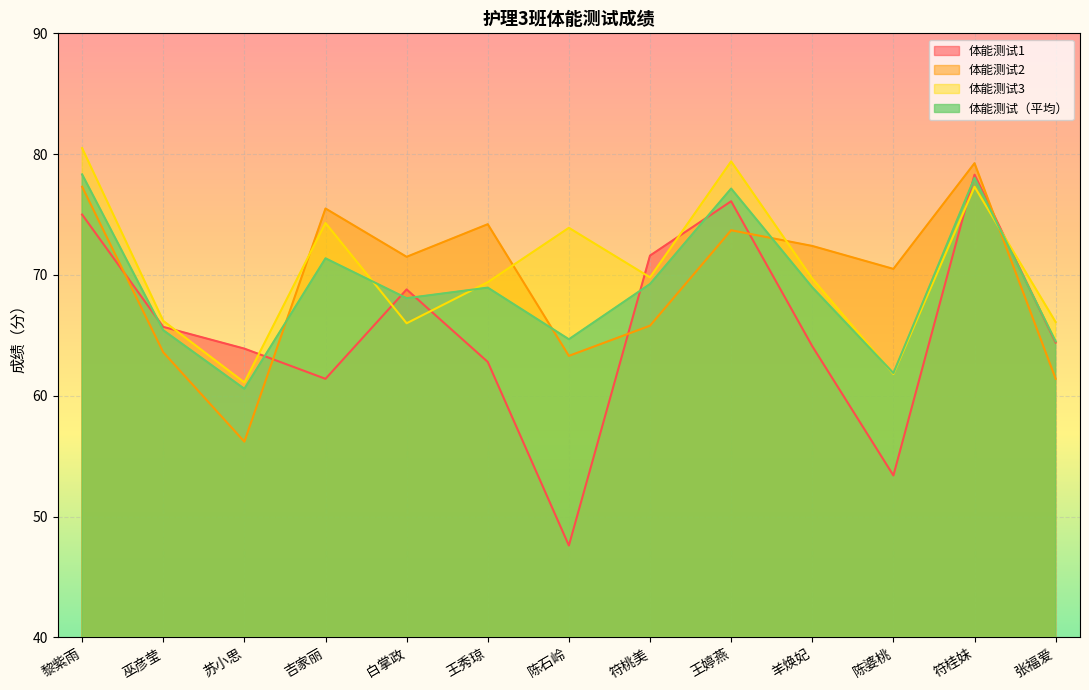

At which category does 体能测试1 reach its first local valley?

吉家丽